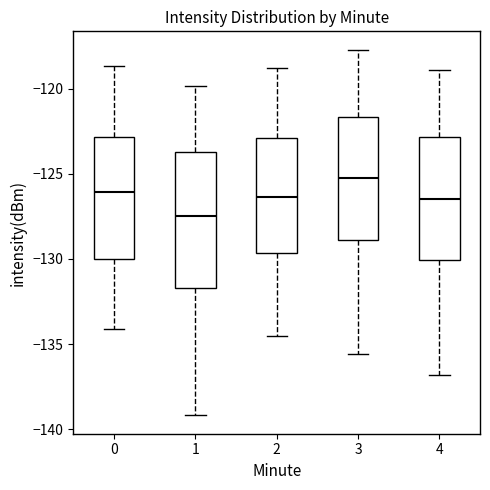

Comparing the boxes themselves (not the whiskers), which one is the tallest?

1